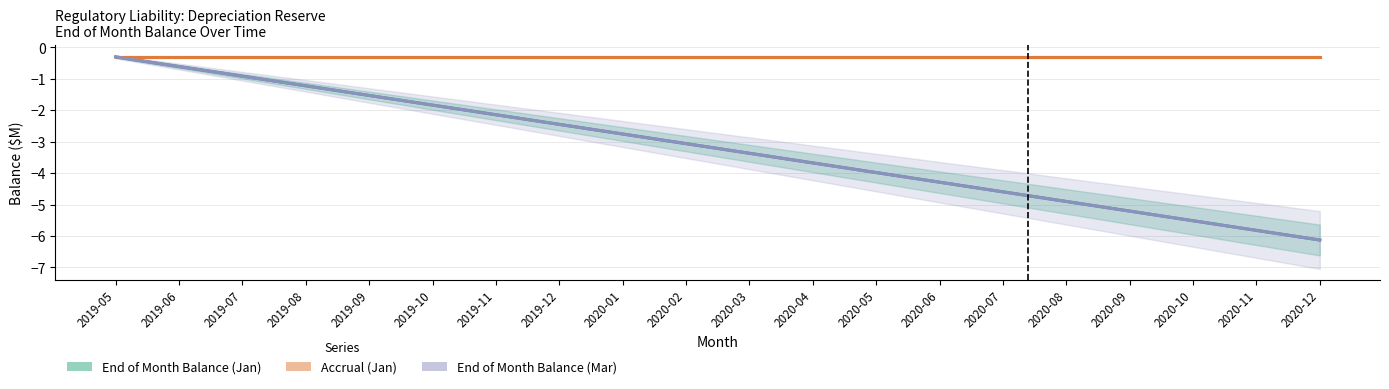

True or false: End of Month Balance (Jan) has more than 1 points higher than both neighbors.

False